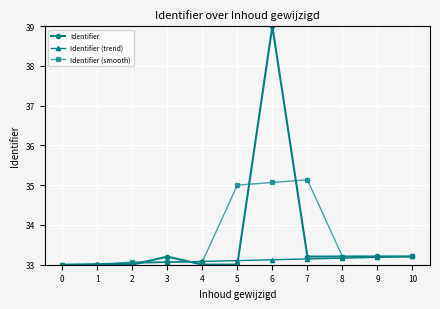

Between 6 and 8, which series saw the biggest shift?

Identifier